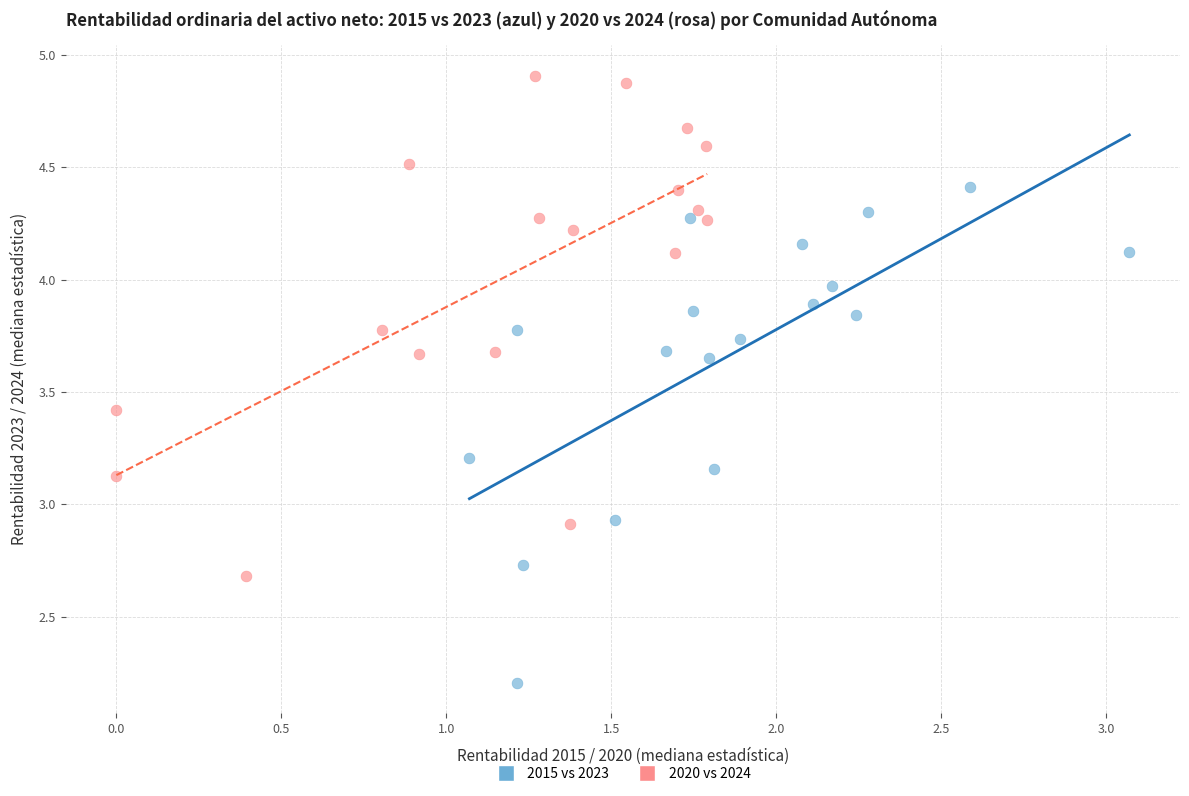

Which series reaches the minimum Y coordinate?

2015 vs 2023